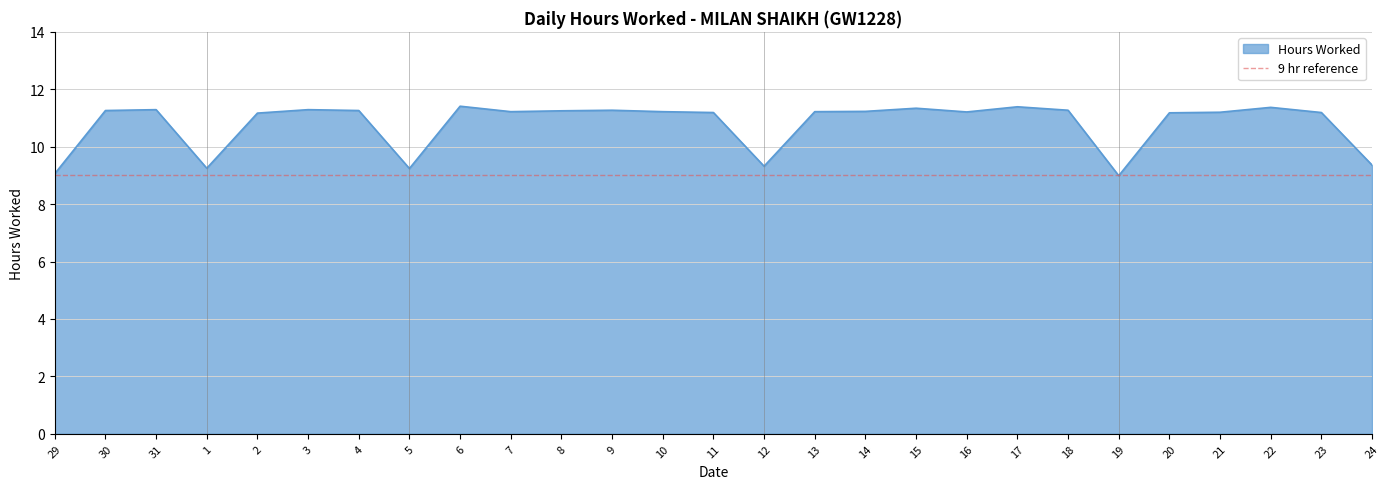

Which label corresponds to the largest value in the chart?

6